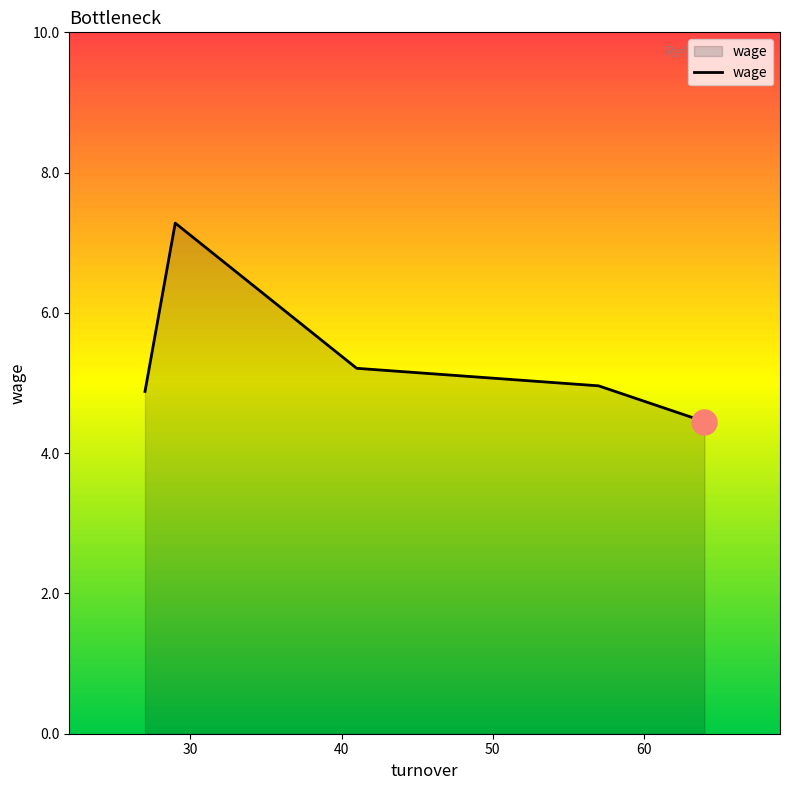

What is the value of the 3rd point from the left?

5.2